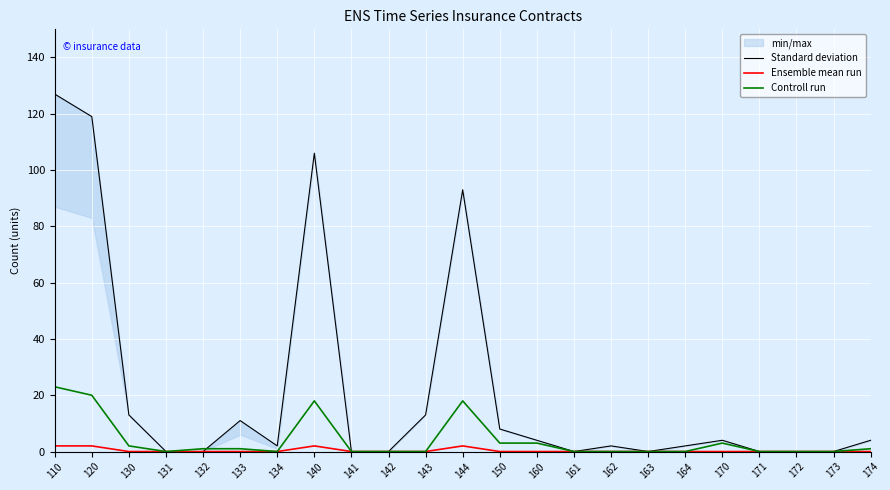

At how many categories does at least one series exceed 43?

4